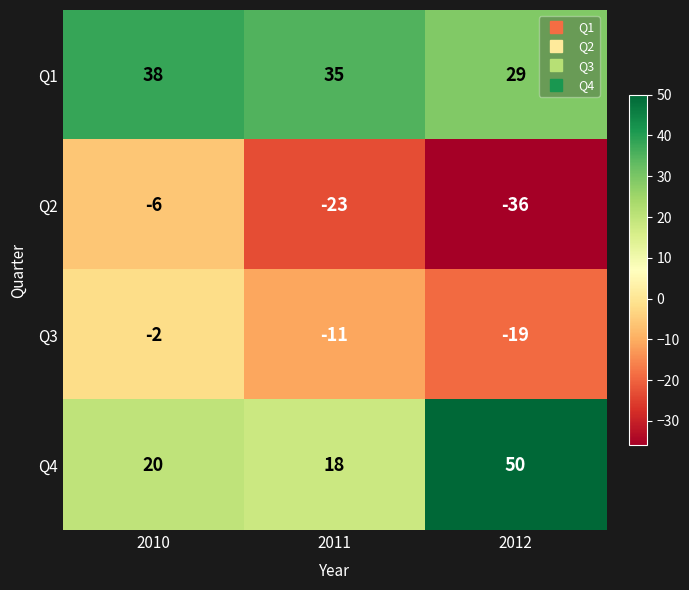

What is the sum of all Q4 values?

88